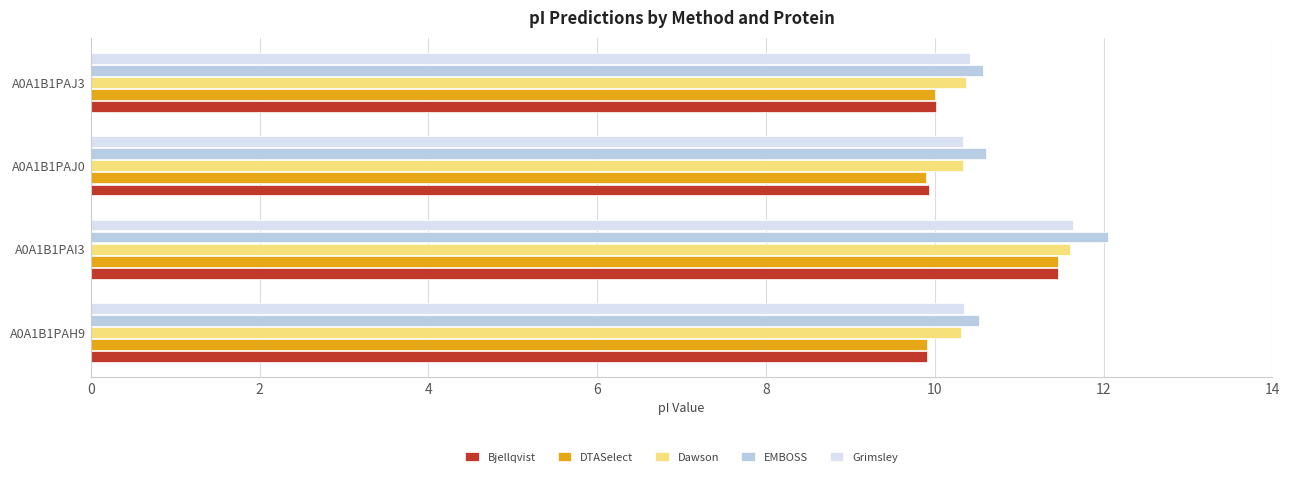

True or false: Grimsley has a value of 3.4 at A0A1B1PAJ3.

False